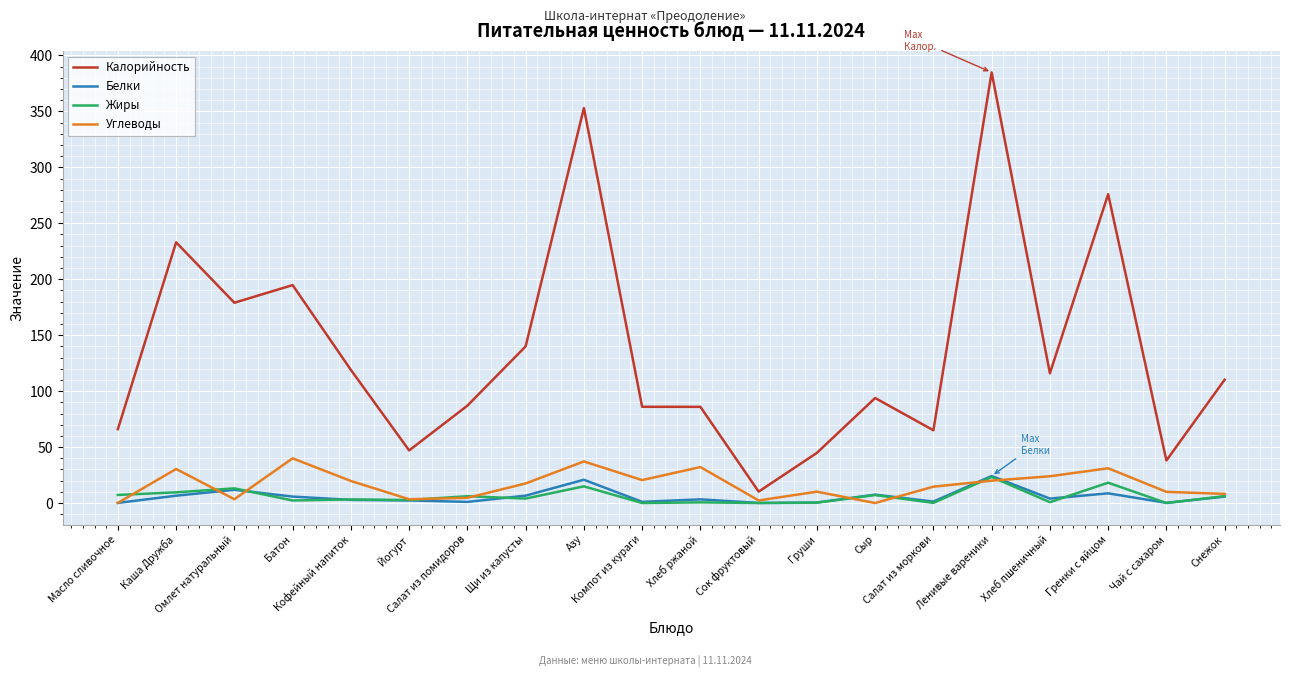

Count the number of data series in this chart.

4